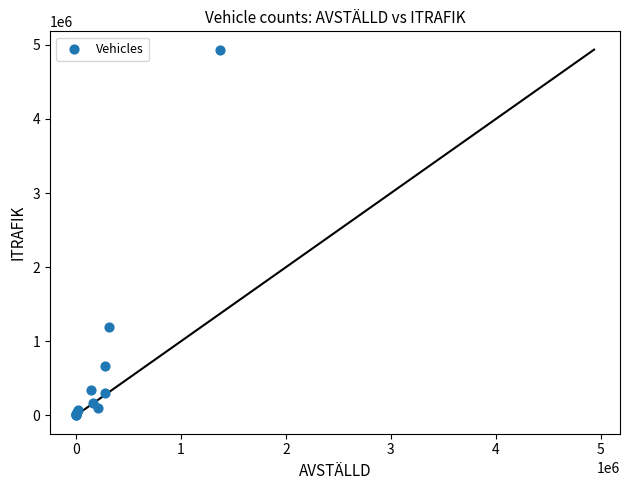

What Y value in the scatter plot is closest to 2468099?

1194489